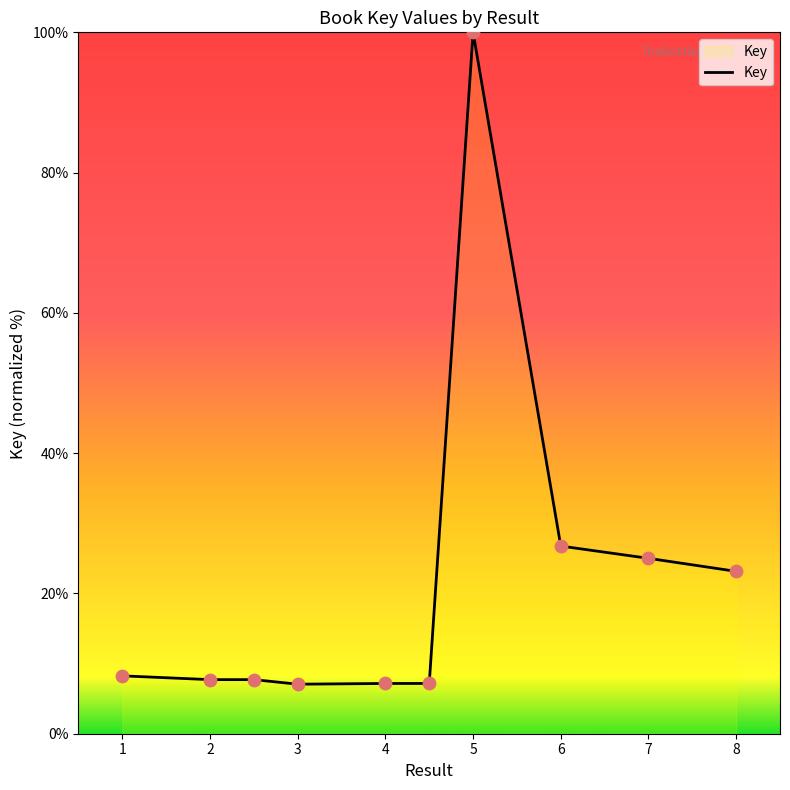

What is the minimum value shown in the chart?

7.1